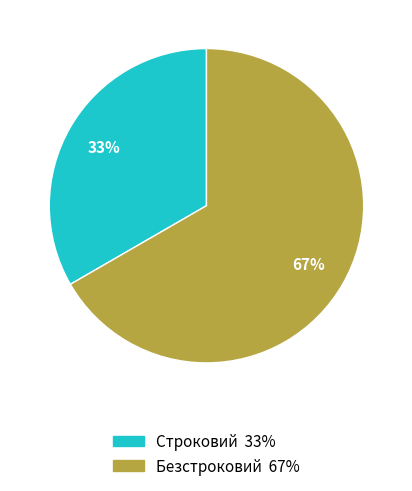

How many slices are in this pie chart?

2